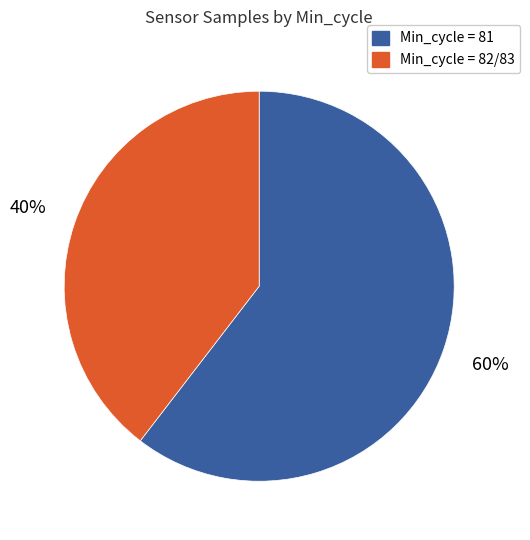

To the nearest percent, what is the average slice percentage?

50%